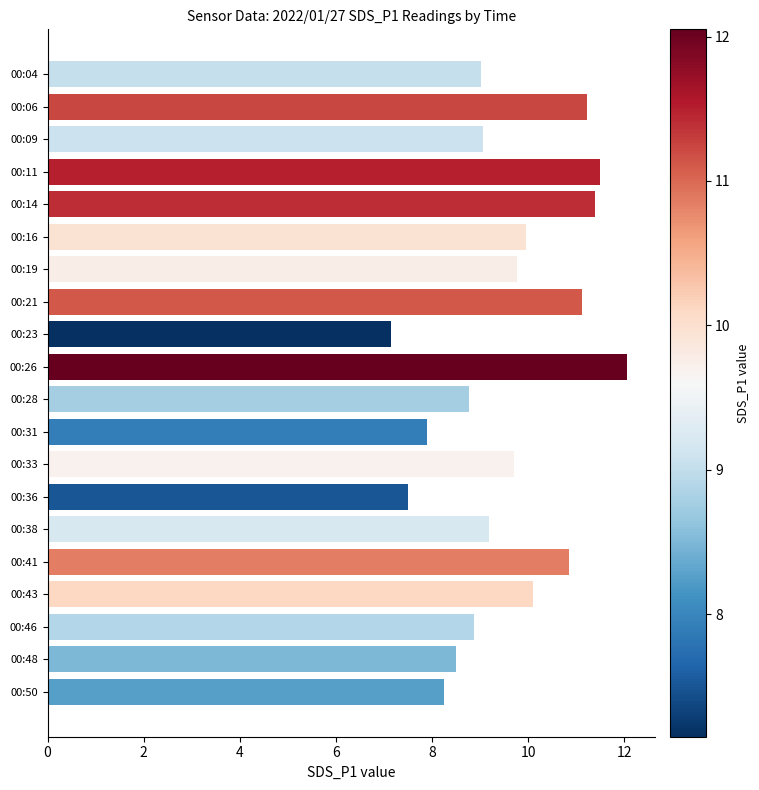

At which category does the chart reach its peak across all series?

00:26